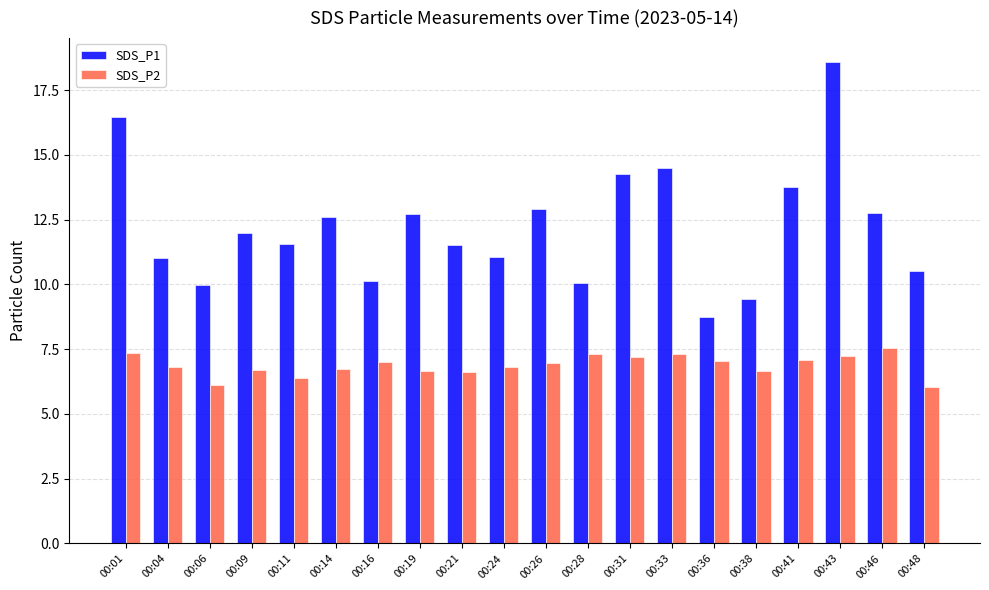

How many bars are there in total?

40